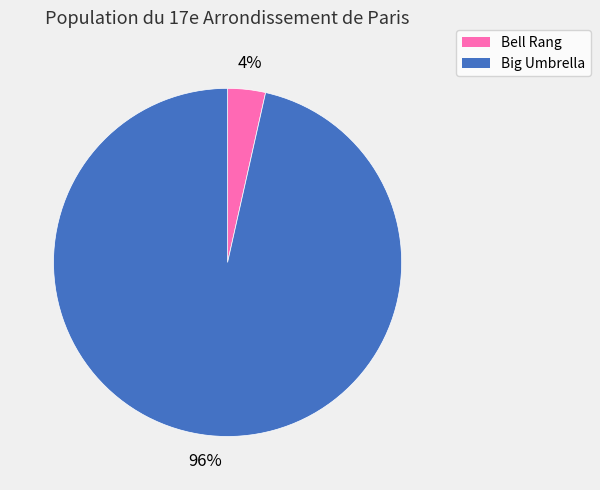

Count the number of slices in the pie.

2